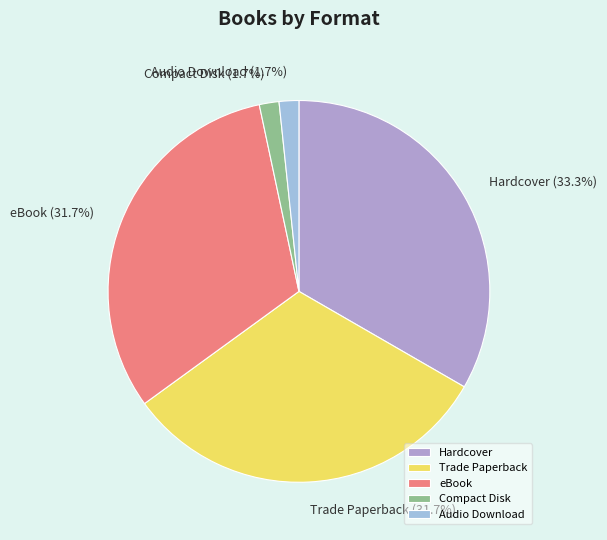

Does Hardcover account for over 50% of the chart?

No